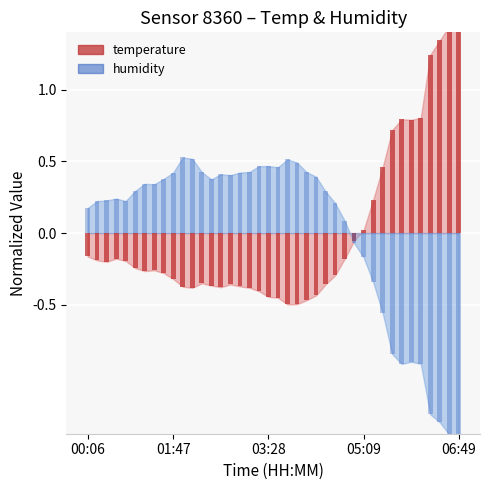

Which series changed the most between 05:59 and 06:49?

temperature